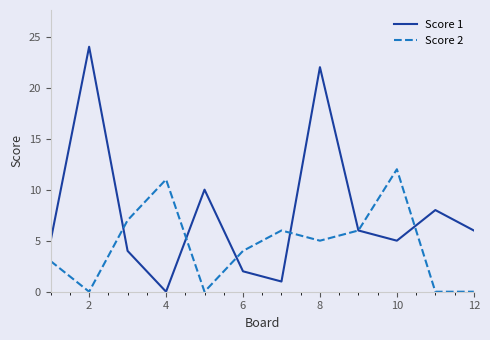

Rank the series by their average value, from lowest to highest.

Score 2, Score 1